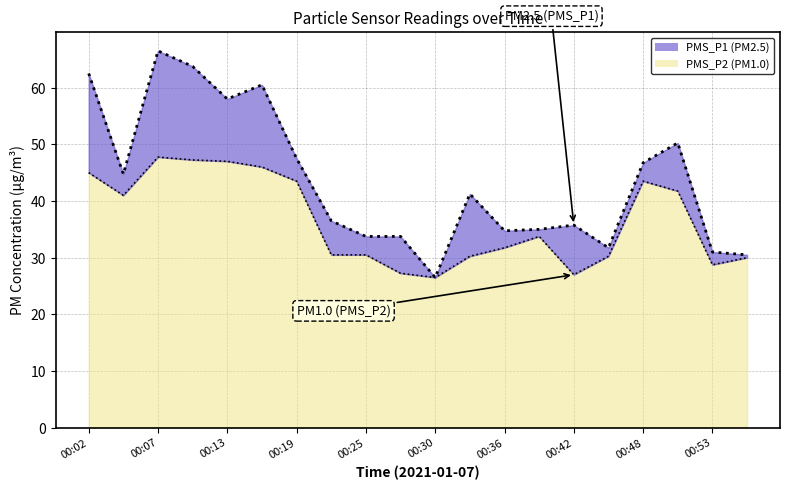

Rank the categories by PMS_P1 value from lowest to highest.

00:30, 00:56, 00:53, 00:45, 00:25, 00:28, 00:36, 00:39, 00:42, 00:22, 00:33, 00:05, 00:48, 00:19, 00:50, 00:13, 00:16, 00:02, 00:10, 00:07